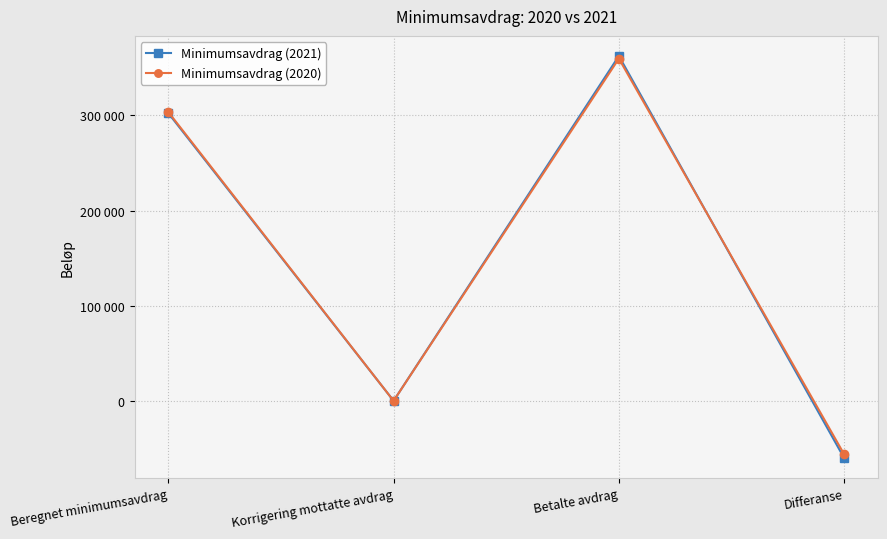

How many times do Minimumsavdrag (2021) and Minimumsavdrag (2020) cross each other?

1